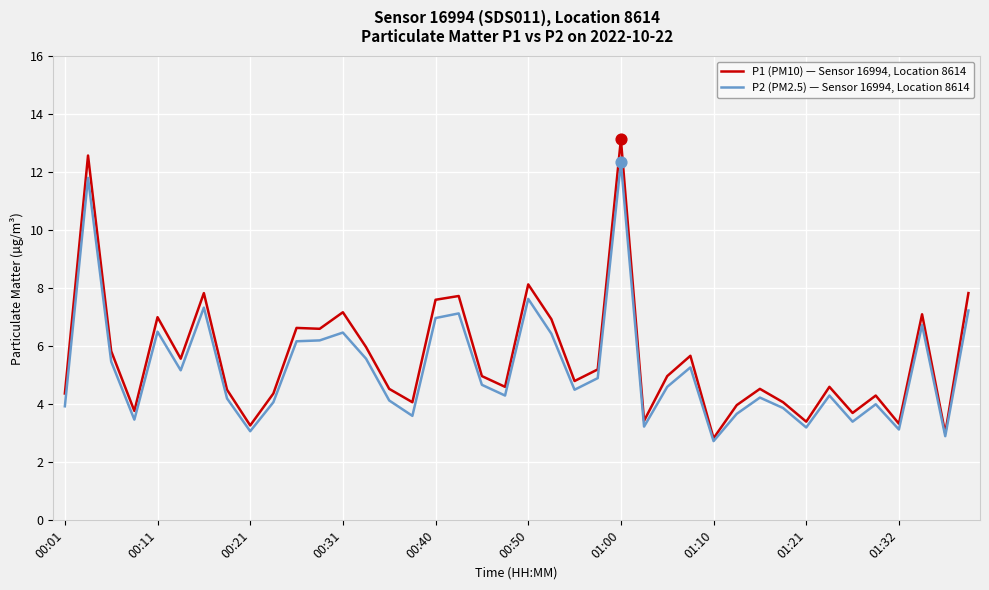

Which series has the widest spread of values?

P1 (PM10) — Sensor 16994, Location 8614